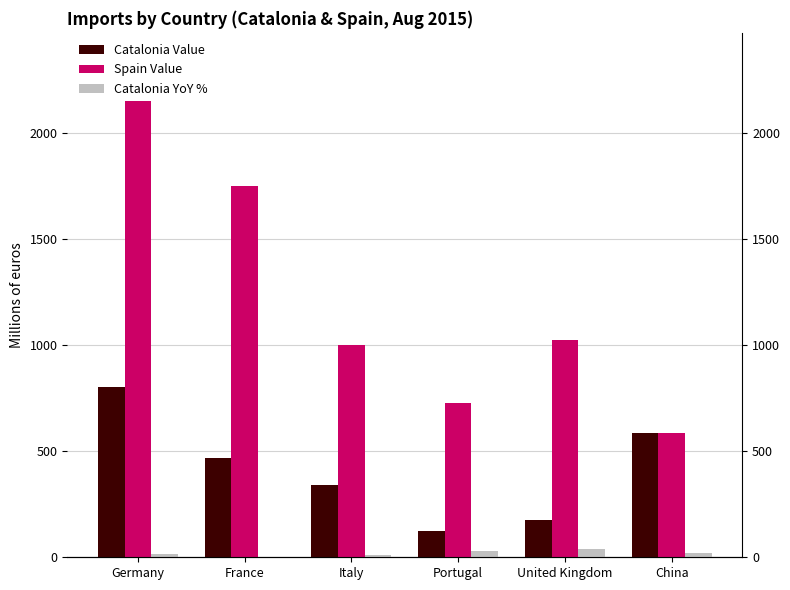

What is the difference between the maximum and minimum values in the Catalonia YoY % series?

46.4